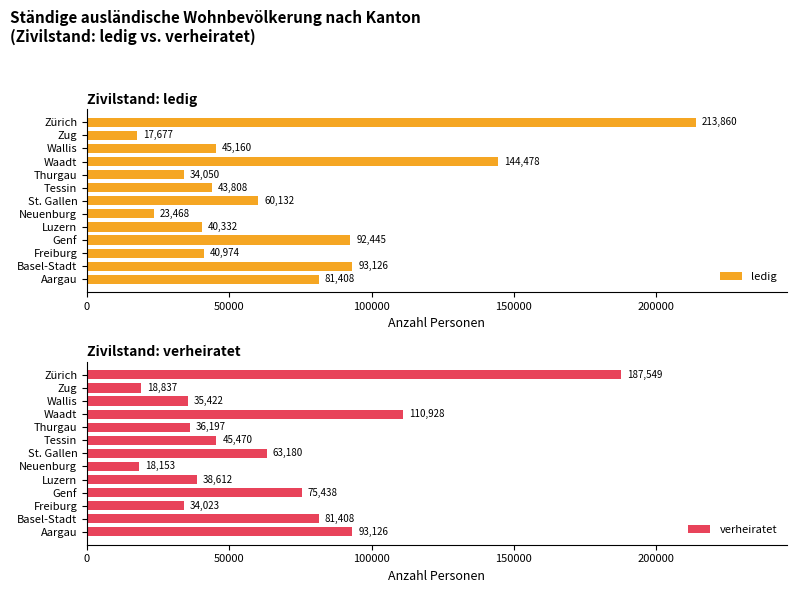

List the labels in order of ledig value, smallest first.

Zug, Neuenburg, Thurgau, Luzern, Freiburg, Tessin, Wallis, St. Gallen, Aargau, Genf, Basel-Stadt, Waadt, Zürich